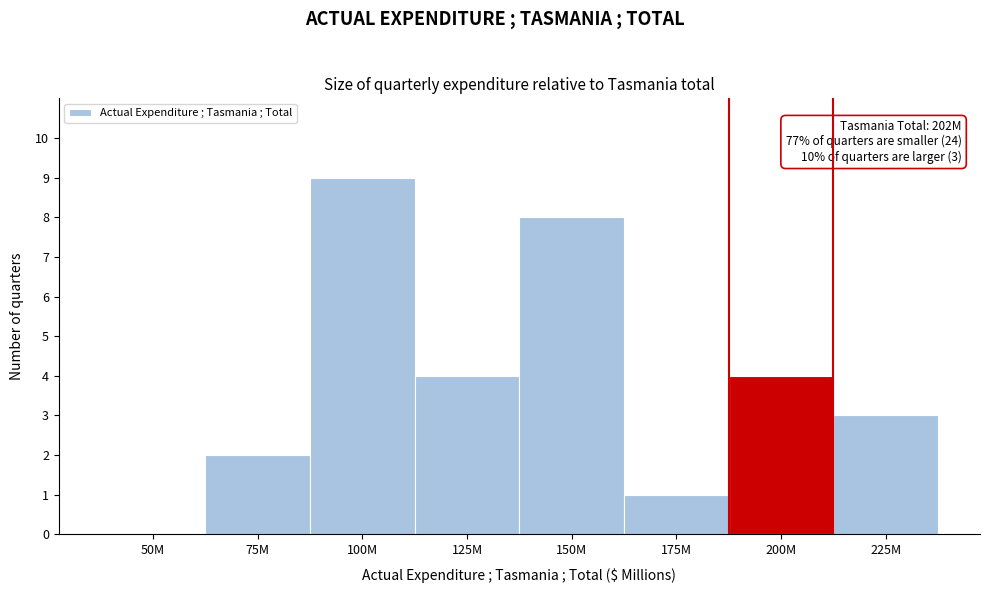

Reading left to right, extract all data points from this chart.

50M=0	75M=2	100M=9	125M=4	150M=8	175M=1	200M=4	225M=3